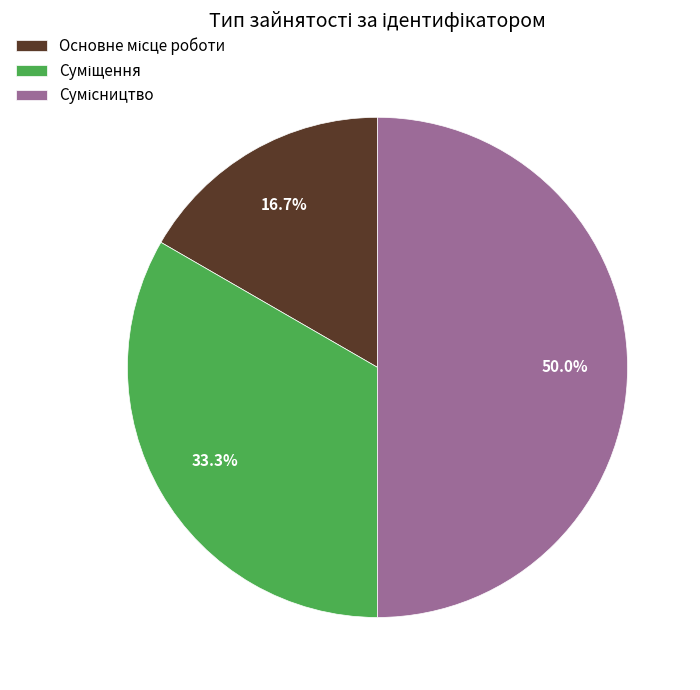

What is the change in value from Основне місце роботи to Суміщення?

+1